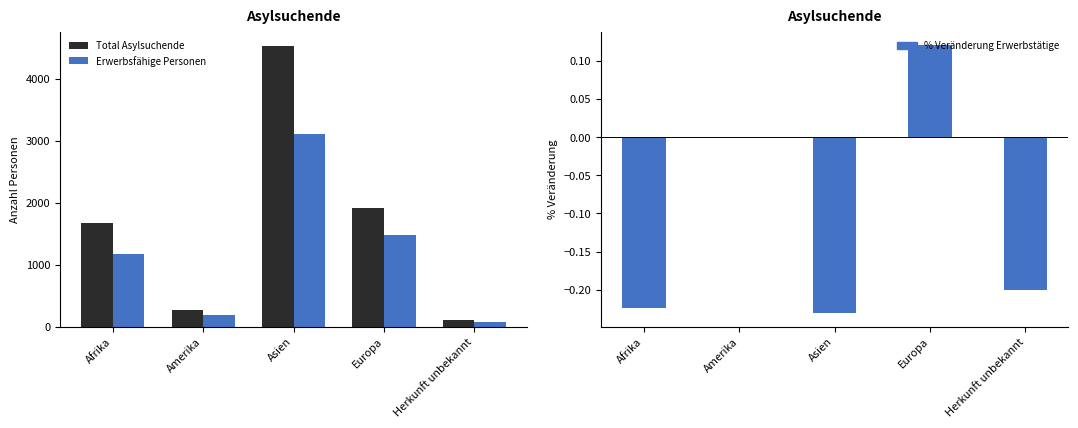

Reading right to left, extract all data points from this chart.

Total Asylsuchende: 111.0	1917.0	4527.0	272.0	1669.0
Erwerbsfähige Personen: 84.0	1480.0	3110.0	194.0	1170.0
Veränderung Erwerbstätige in %: -0.2	0.1	-0.2	0.0	-0.2